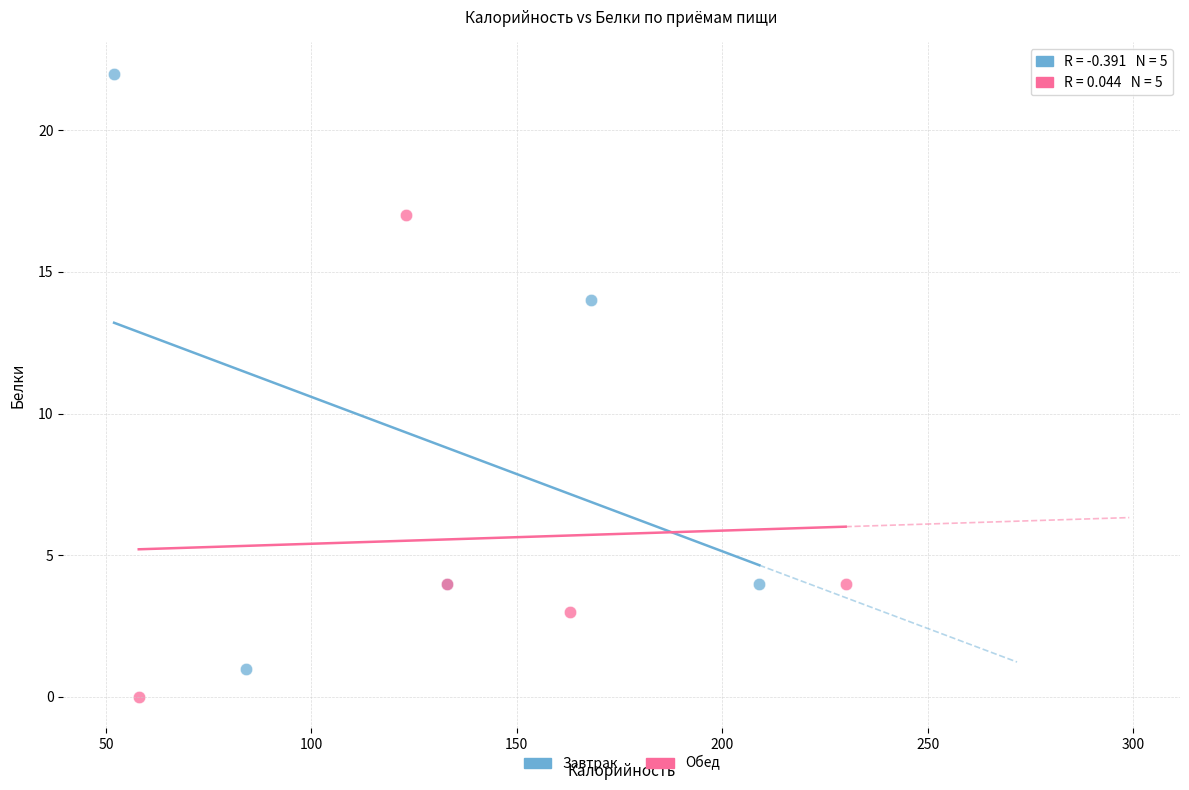

Which series has the widest spread of Y values?

Завтрак